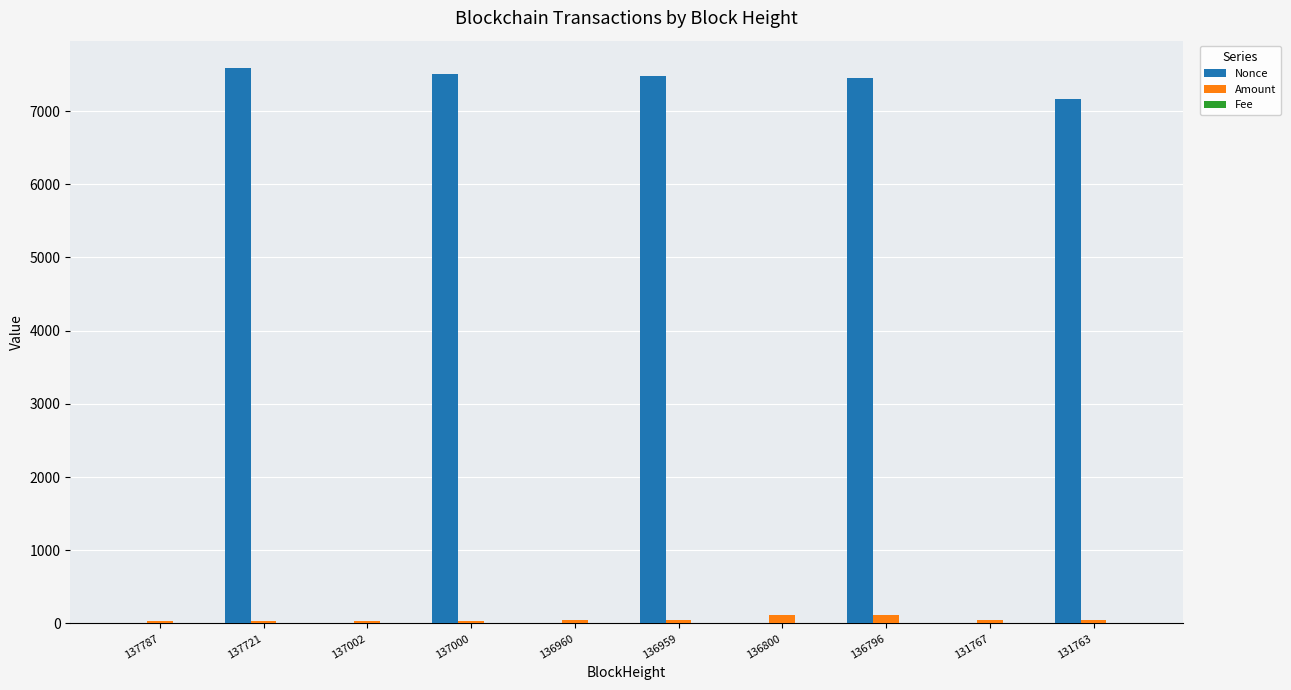

Which series changed the most between 137787 and 137721?

Nonce